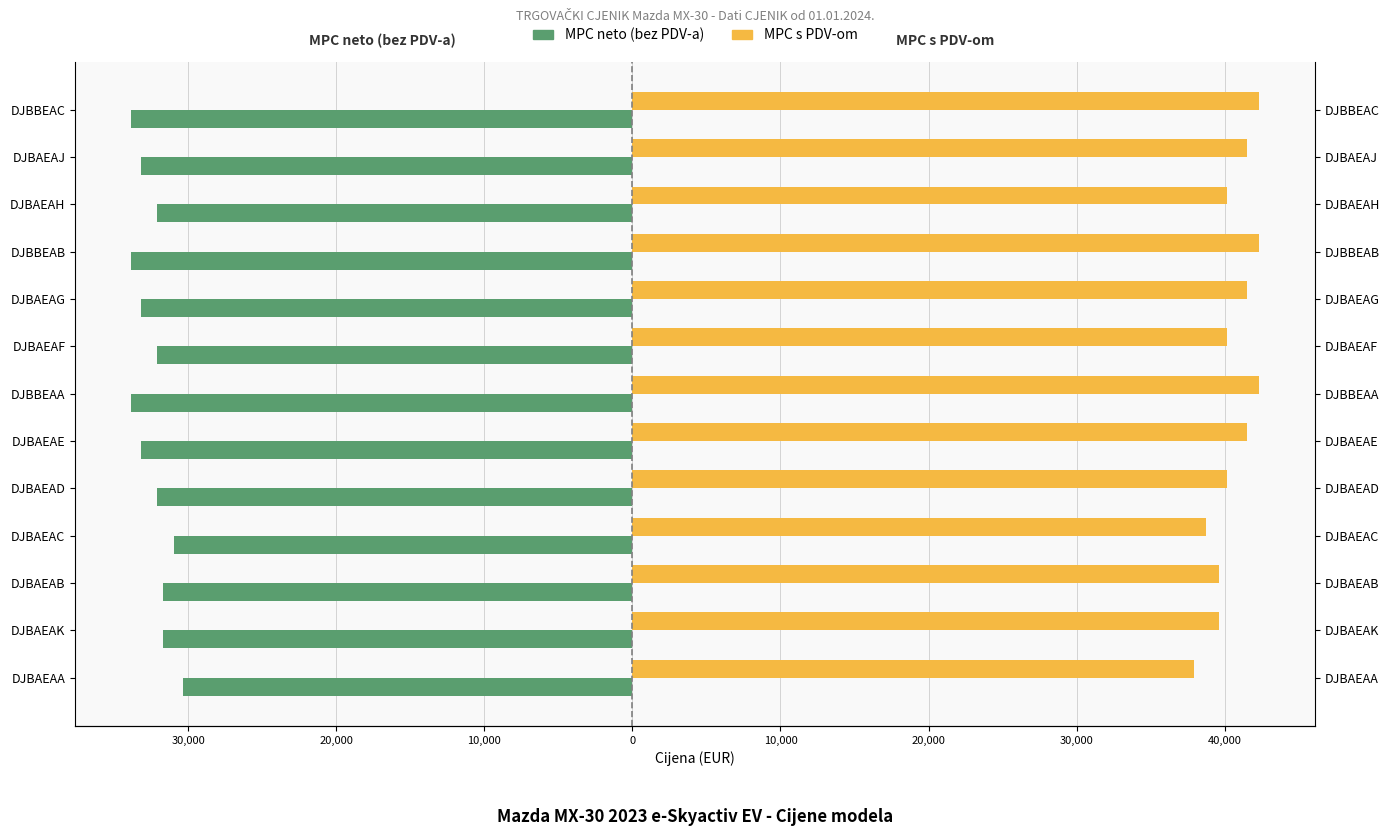

What is the greatest value displayed?

42281.0